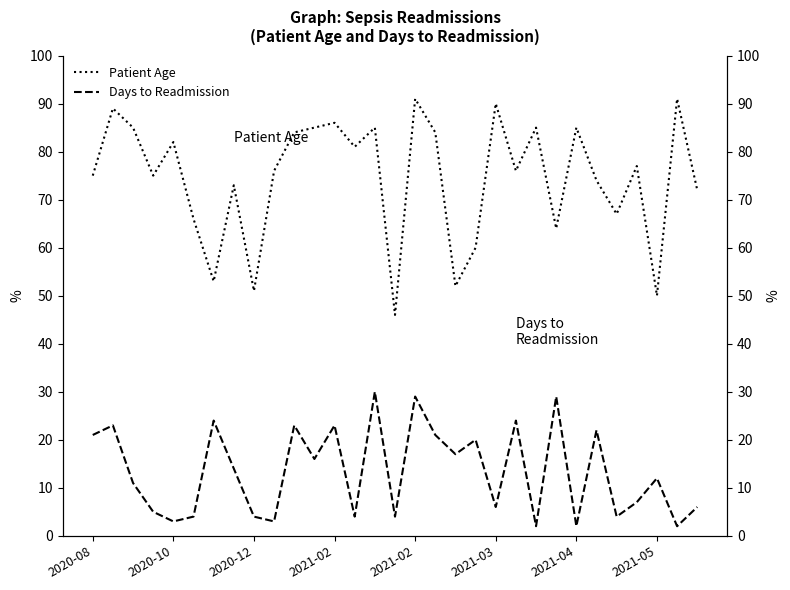

What is the difference between the second highest and minimum values in the Days to Readmission series?

27